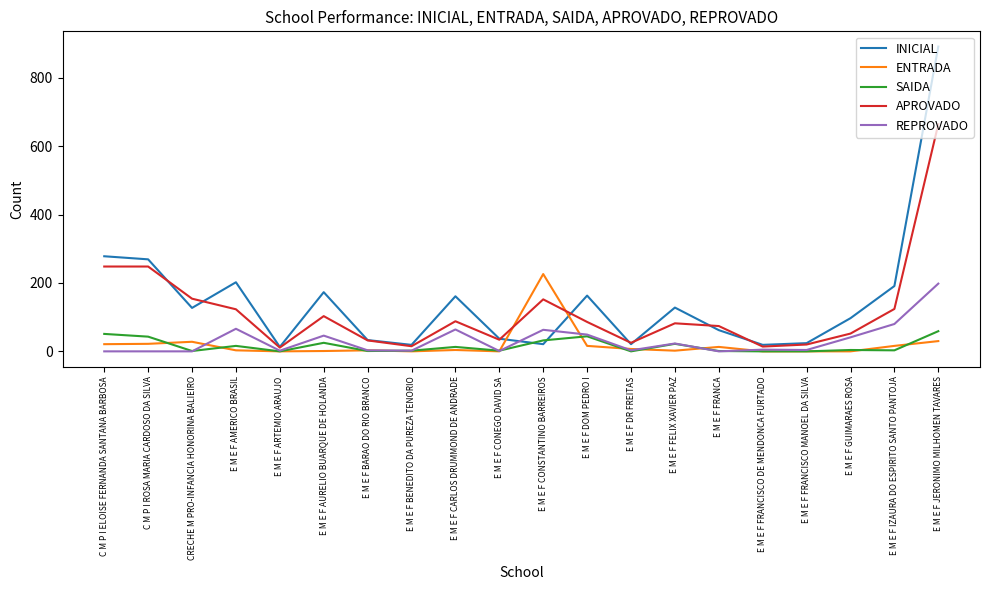

True or false: INICIAL has a value of 97 at E M E F GUIMARAES ROSA.

True